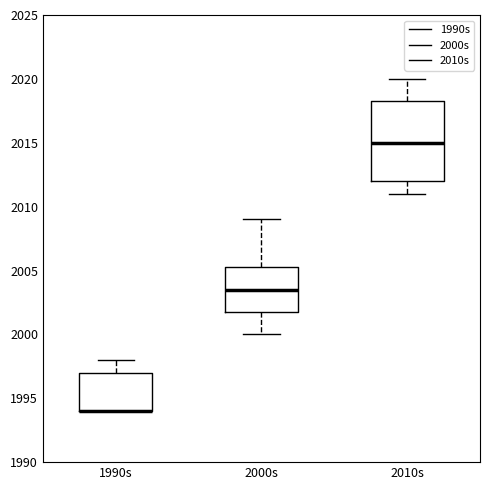

Reading left to right, transcribe this box plot: for each box, give where its median line is, the range the box spans, and where its two whiskers end, as read against the y-axis. The values are not printed on the chart, so give them approximately, as read against the axis.

1990s: median 1994.0 (drawn on the box's lower edge), box 1994.0 to 1997.0, whiskers 1994.0 to 1998.0
2000s: median 2003.5, box 2002.0 to 2005.5, whiskers 2000.0 to 2009.0
2010s: median 2015.0, box 2012.0 to 2018.5, whiskers 2011.0 to 2020.0